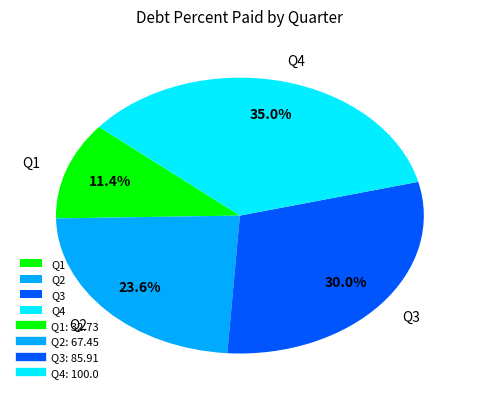

How many slices are in this pie chart?

4